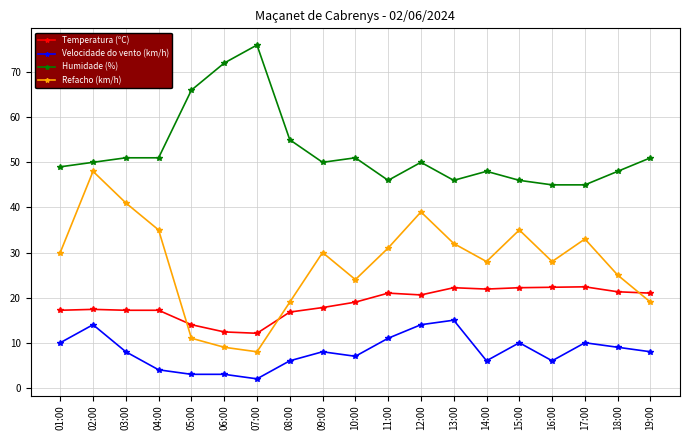

Read the Velocidade do vento (km/h) value at 05:00.

3.0